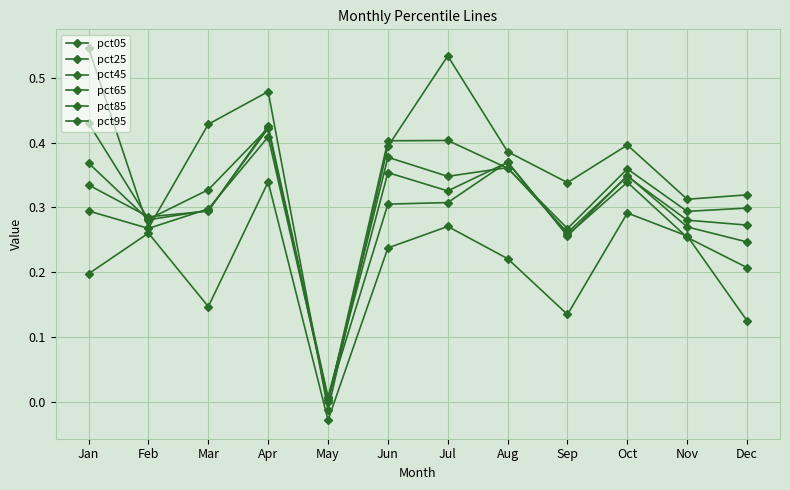

Which series has the widest spread of values?

pct95